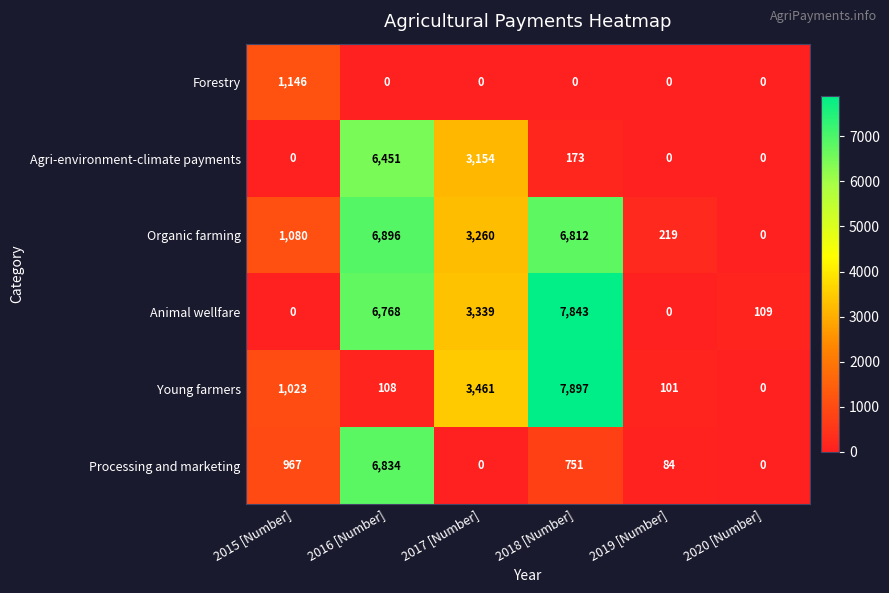

What is the greatest value displayed?

7897